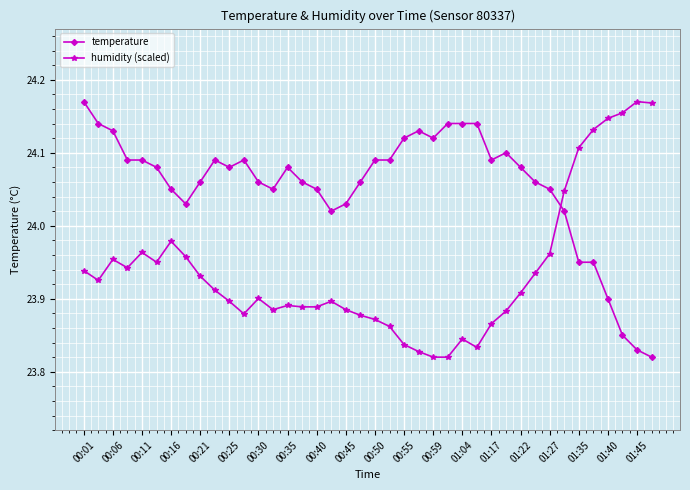

After their last crossing, which series has the higher values: humidity (scaled) or temperature?

humidity (scaled)